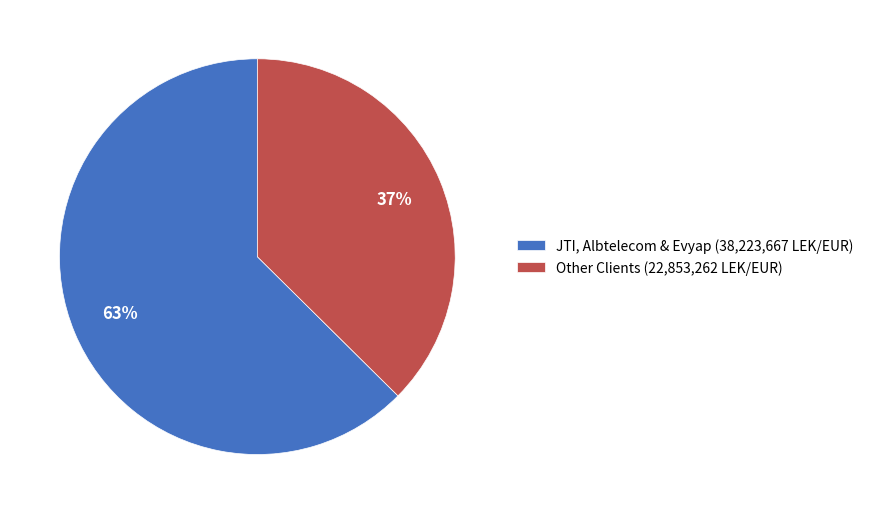

Combined, do JTI, Albtelecom & Evyap (38,223,667 LEK/EUR) and Other Clients (22,853,262 LEK/EUR) account for over 50%?

Yes